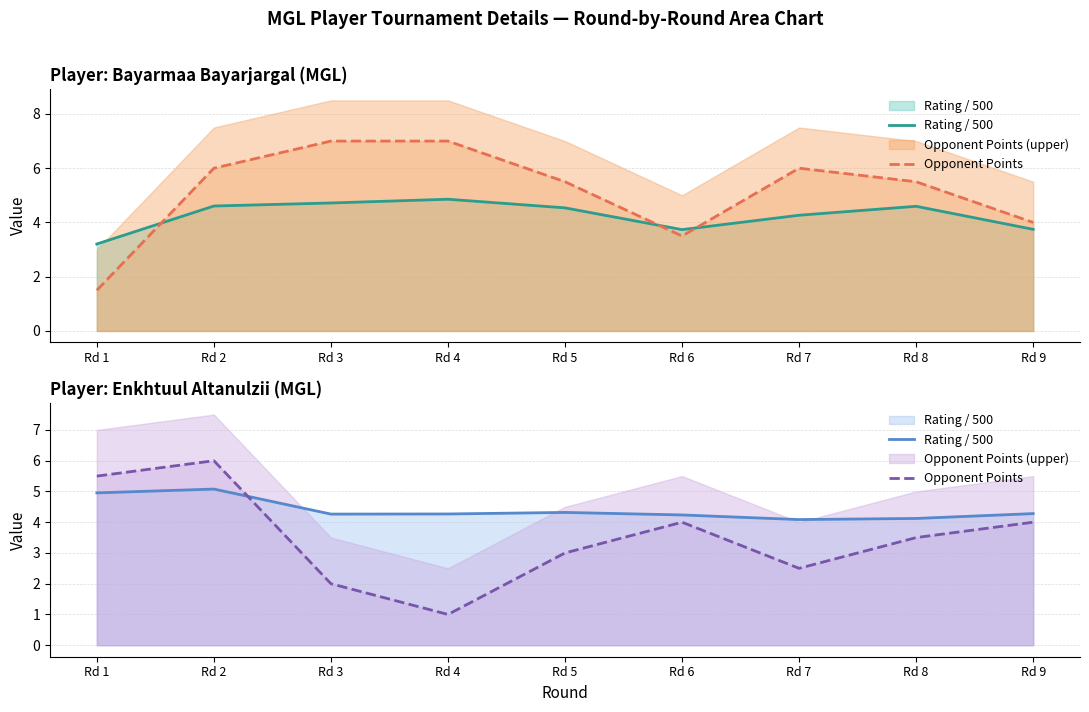

At which category is the sum across all series the highest?

Rd 2